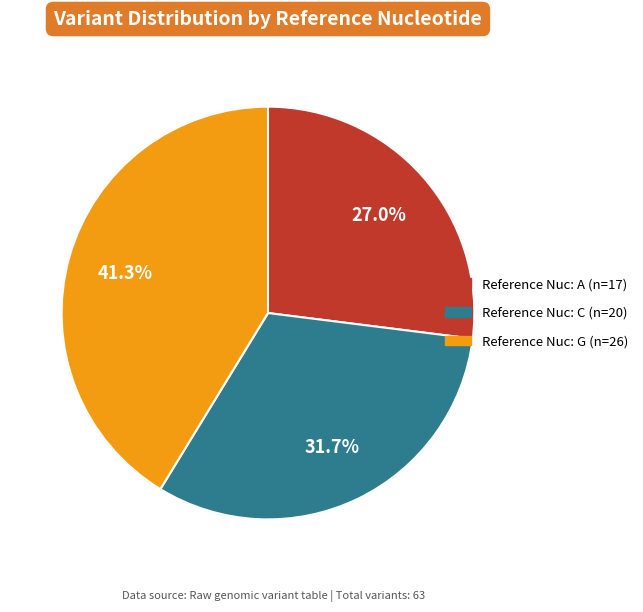

Is there a majority slice in this chart?

No